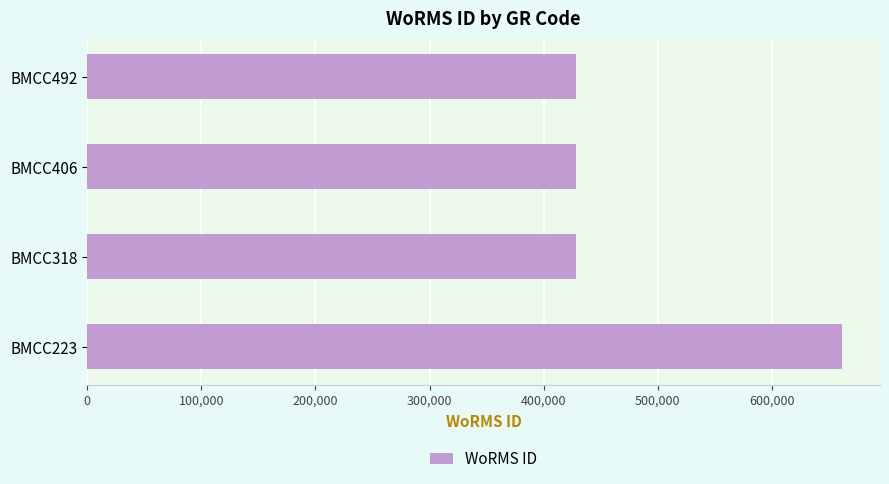

What is the difference between the maximum and minimum values?

233037